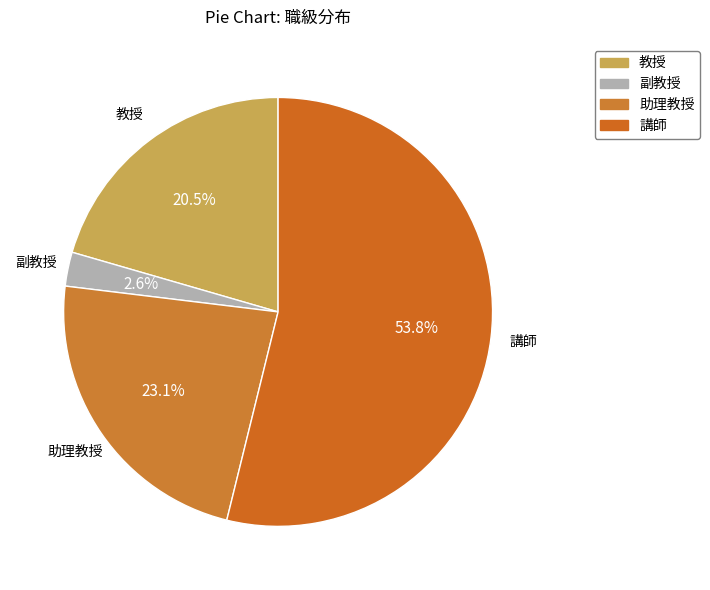

True or false: 副教授 accounts for 3% of the total.

True